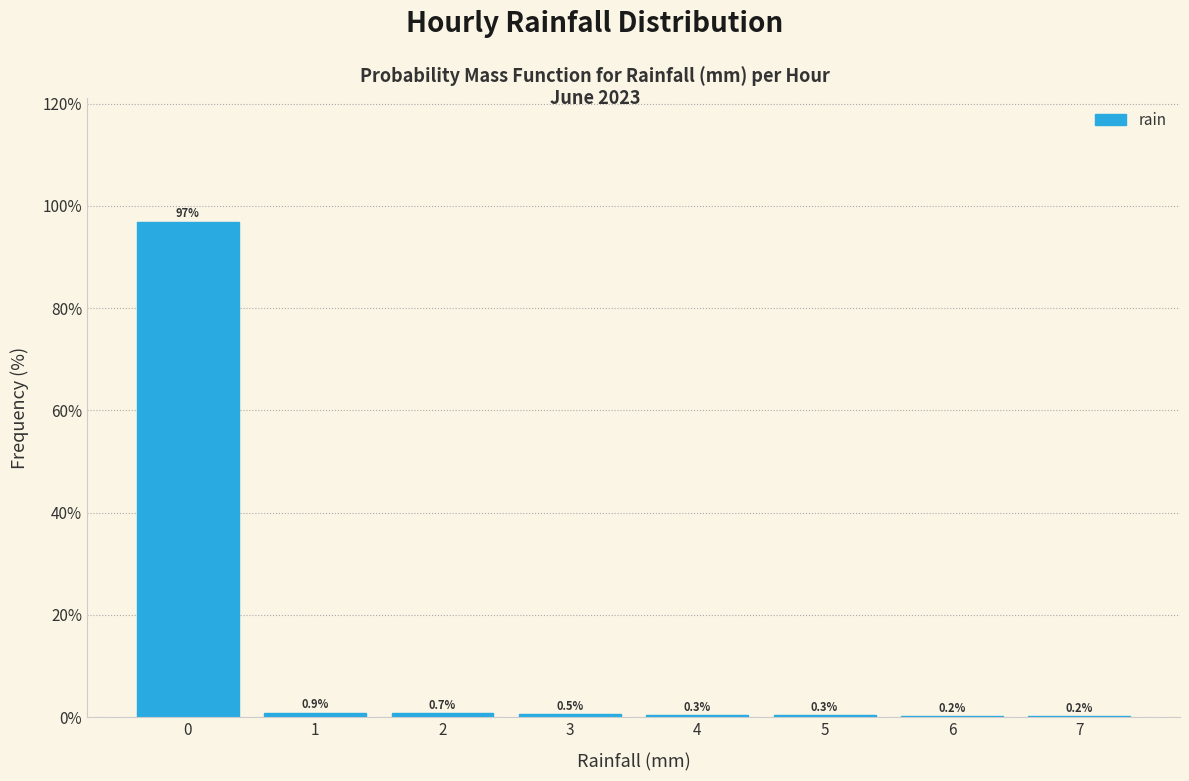

How tall is the bar that spans 2.5 to 3.5 on the x-axis?

0.5